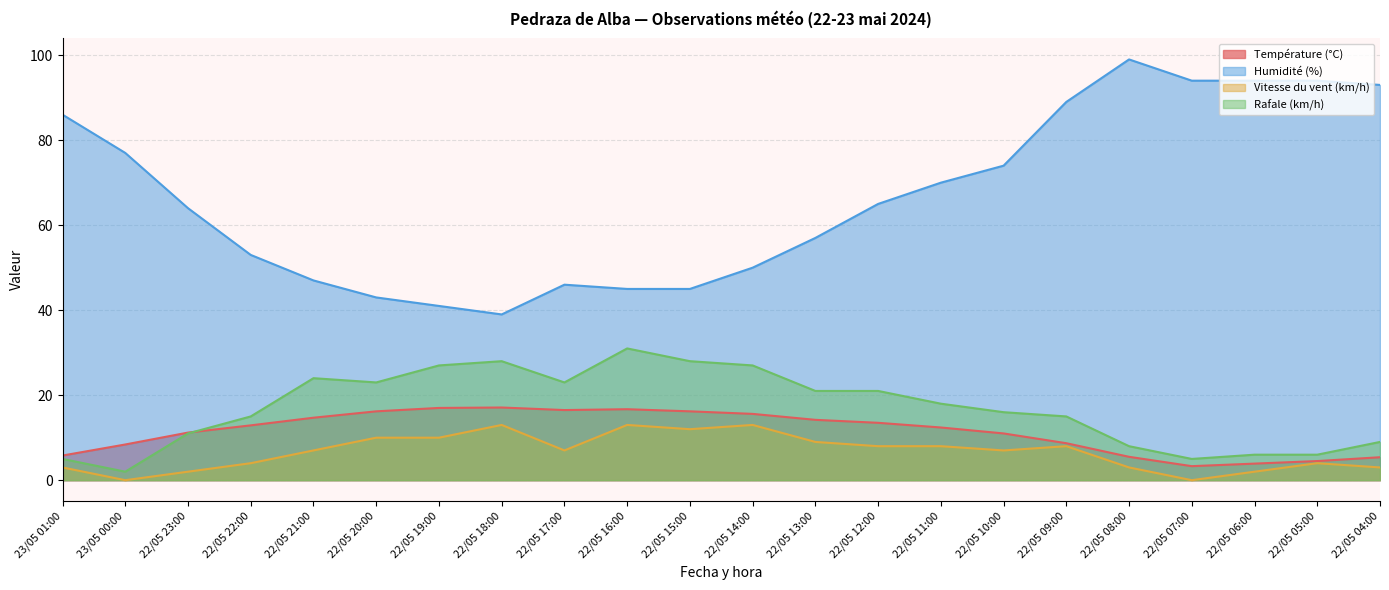

What is the spread (max minus min) of values at 22/05 23:00?

62.0